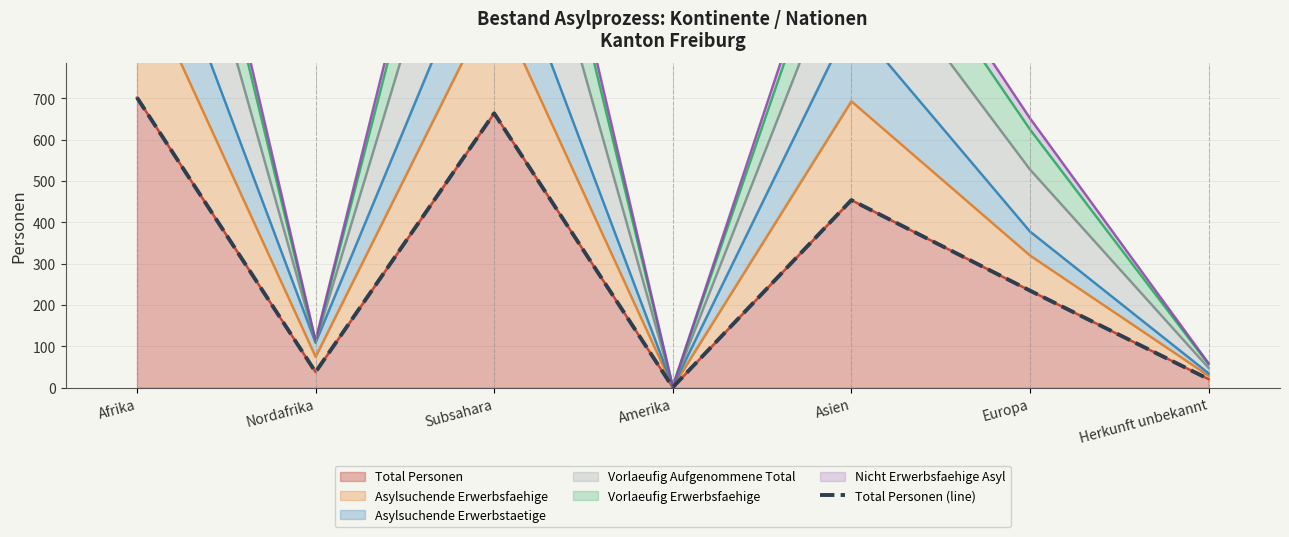

The value at Amerika is 2. True or false?

False